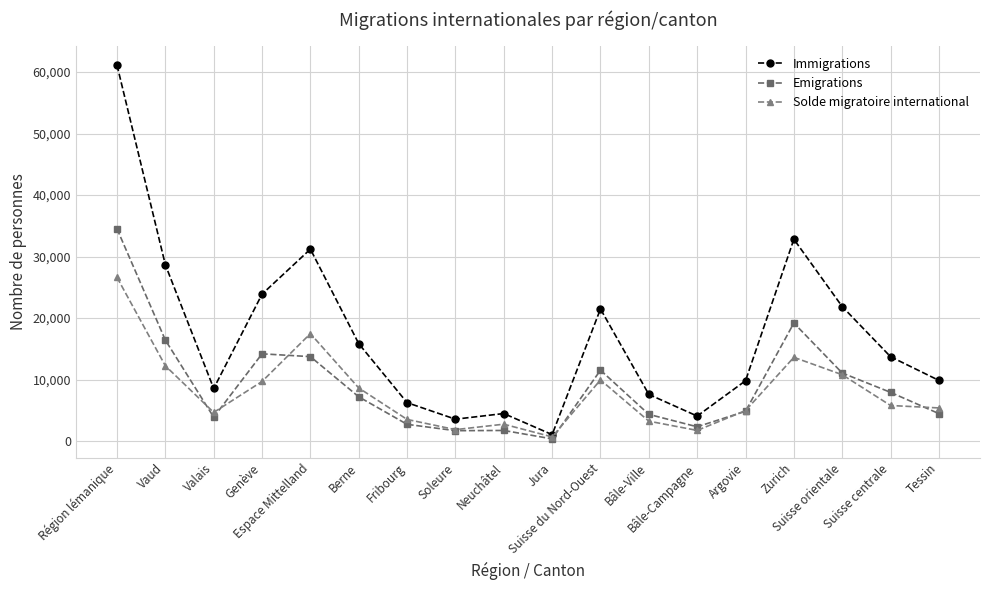

Where does the Immigrations series first go above 13725?

Région lémanique